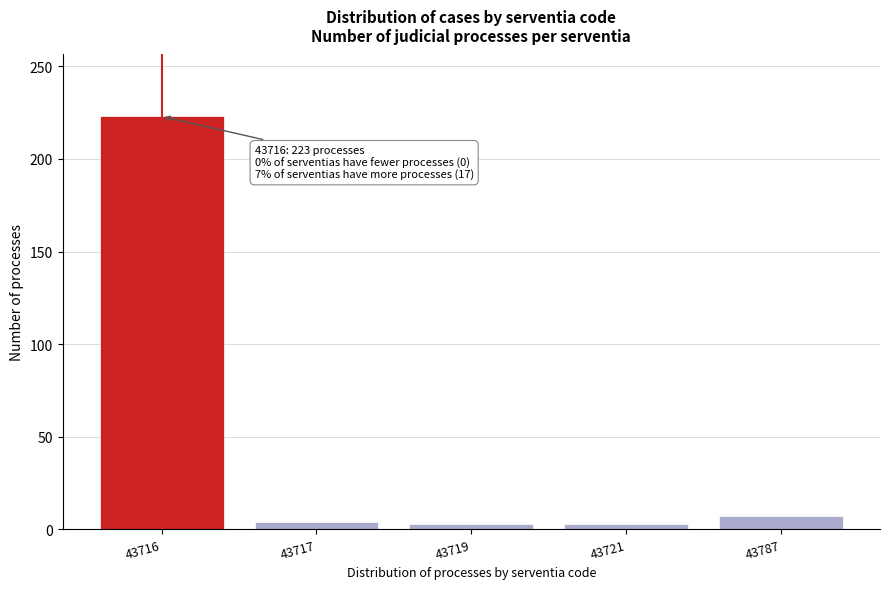

What is the sum of all values?

240